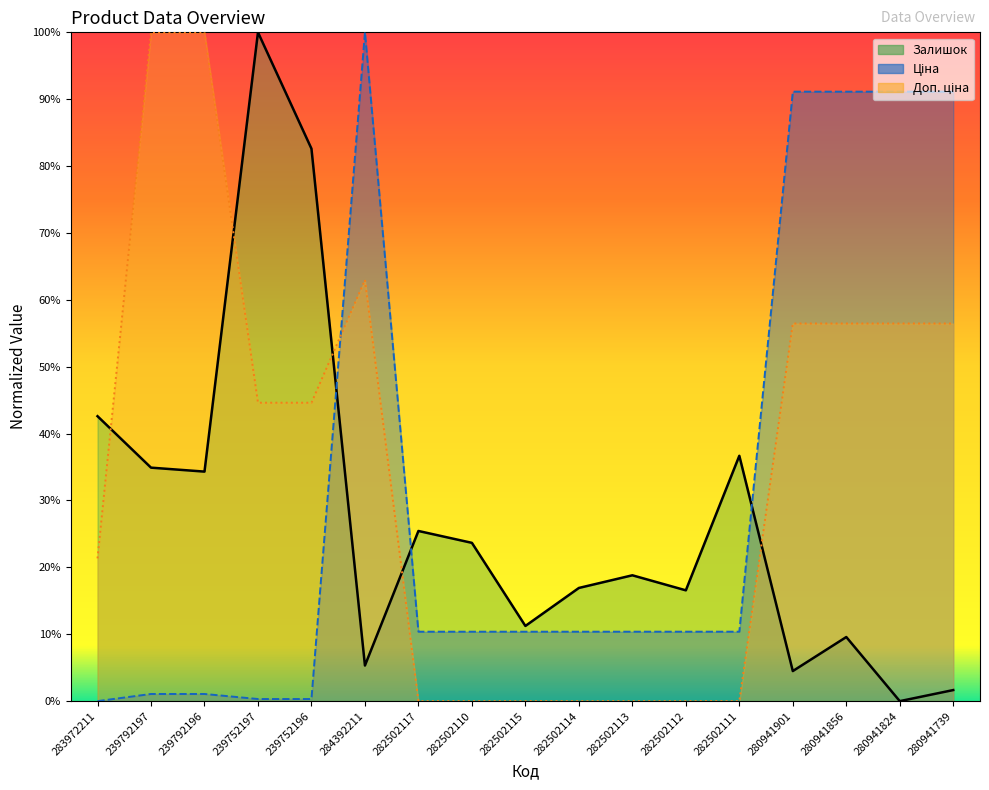

What position from the right is 282502115?

9